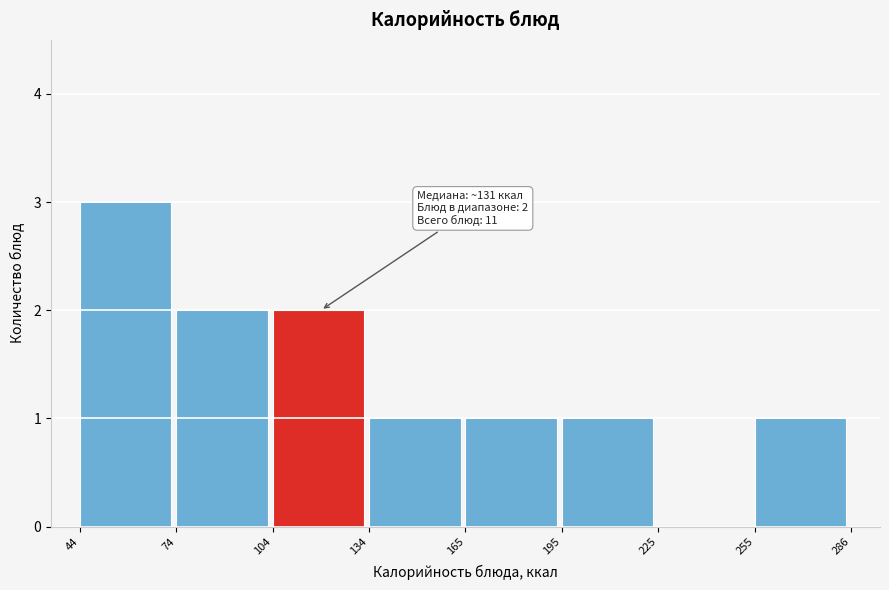

Which range on the x-axis has the tallest bar?

44 to 74